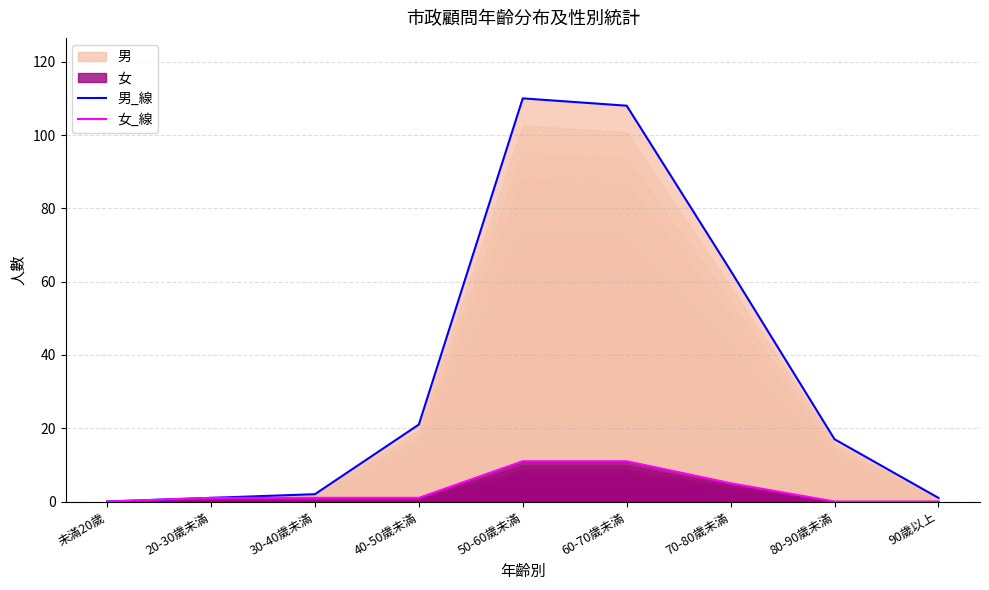

At which category is the sum across all series the highest?

50-60歲未滿